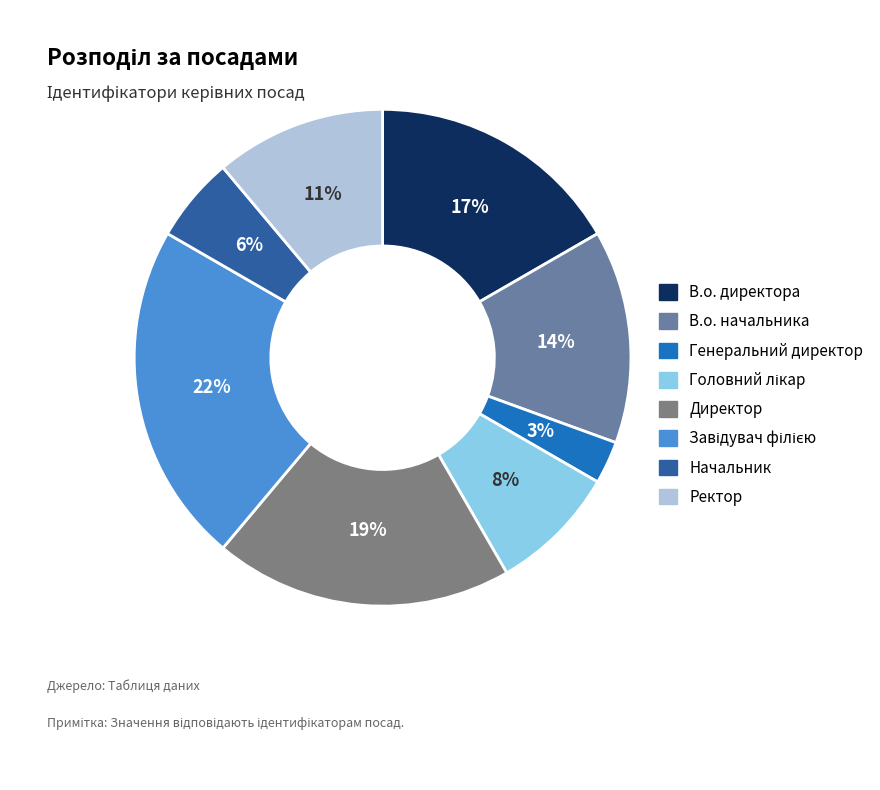

To the nearest percent, what is the difference between the largest and smallest slice percentages?

19%